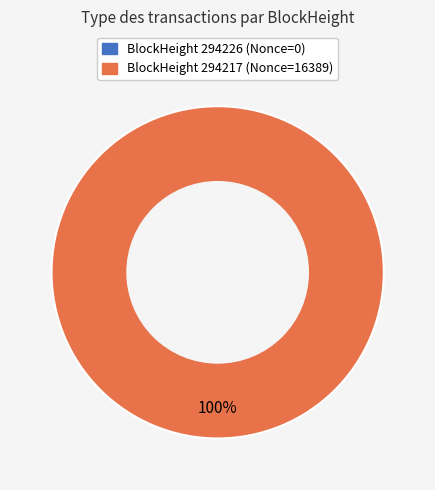

To the nearest percent, what is the combined percentage of 294217 and 294226?

100%